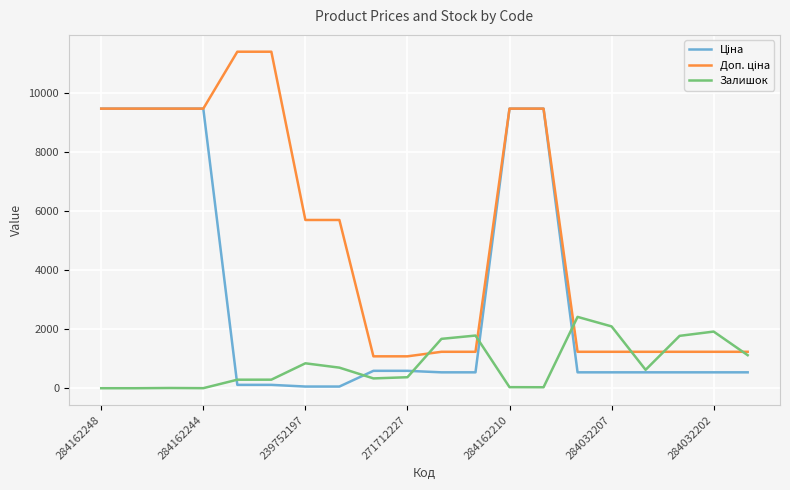

What is the maximum value for Залишок?

2419.0